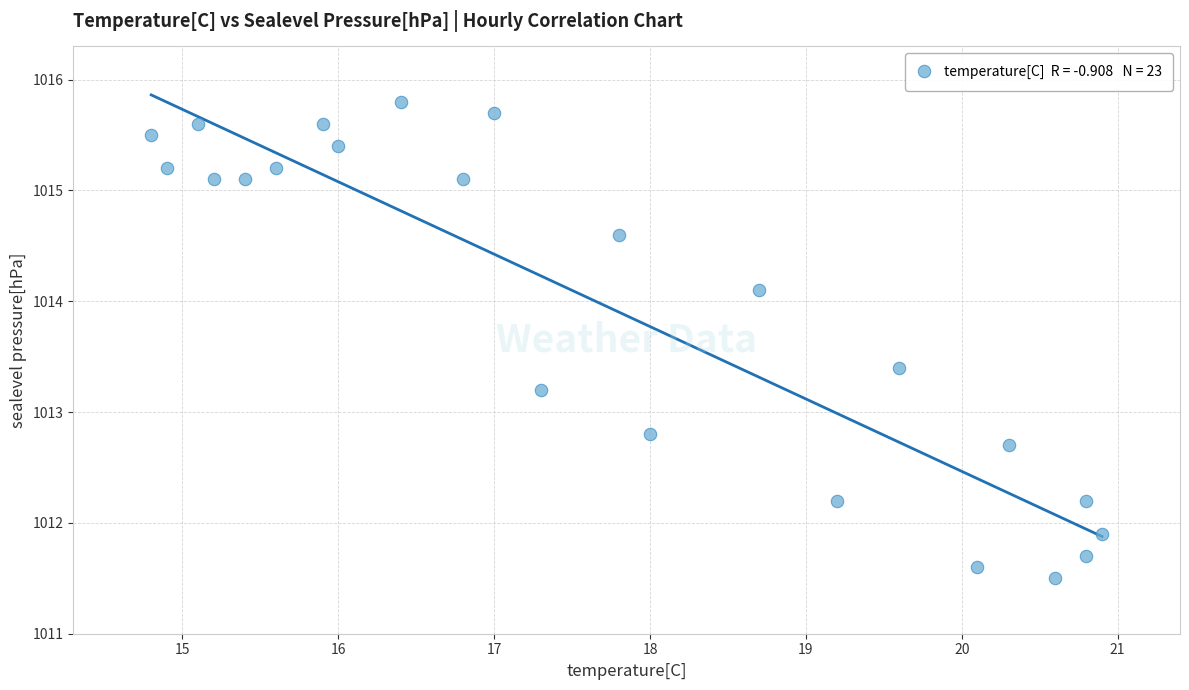

What is the range of X values (max minus min)?

6.1